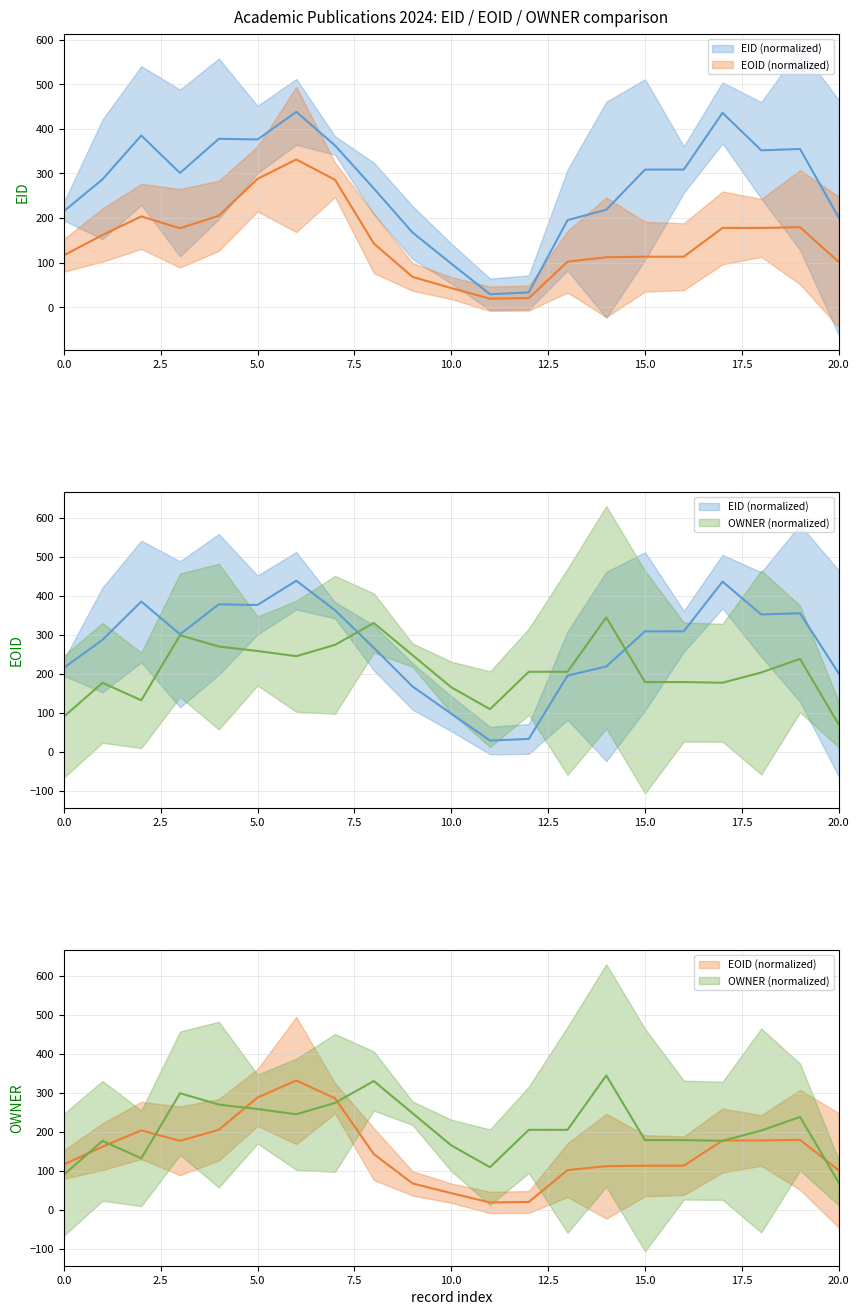

What is the difference between the maximum and minimum values in the EID (normalized) series?

409.2